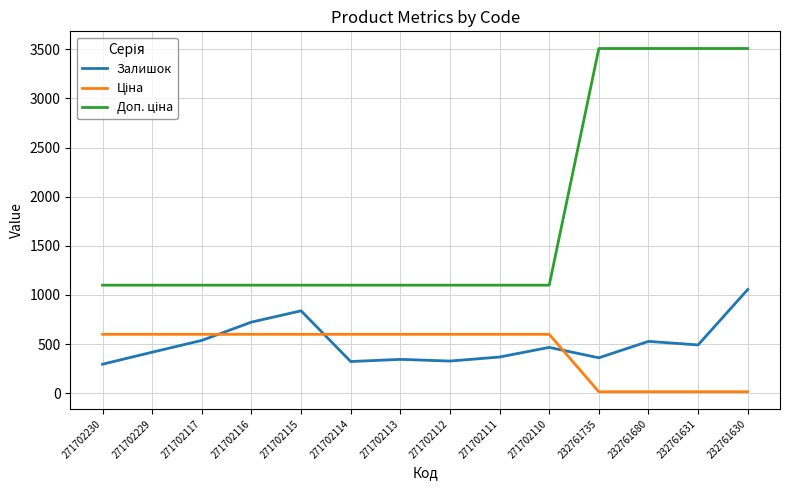

True or false: Залишок has more than 1 points higher than both neighbors.

True